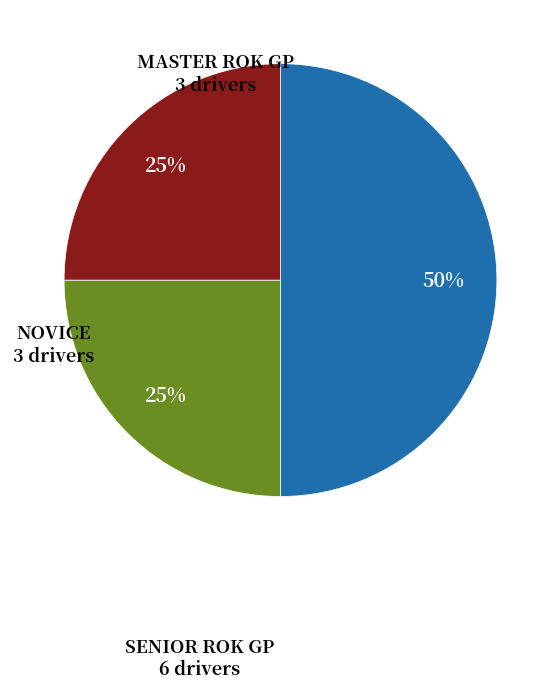

How many segments does this pie chart have?

3